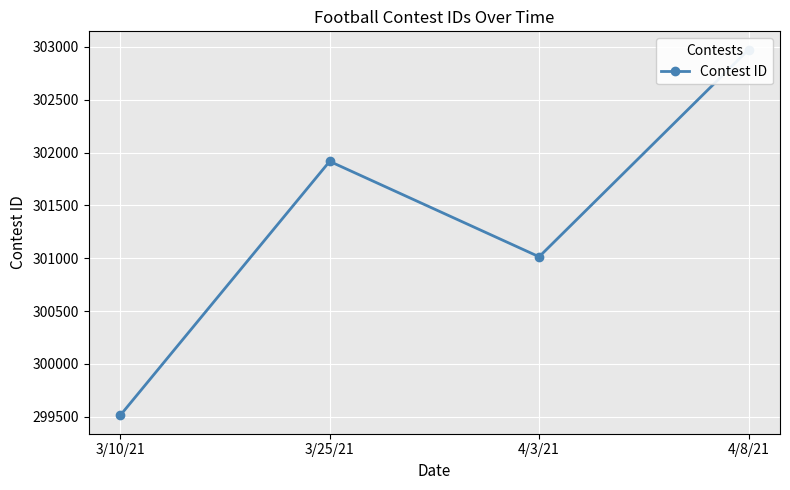

Count the values in the range 301014 to 302974.

3